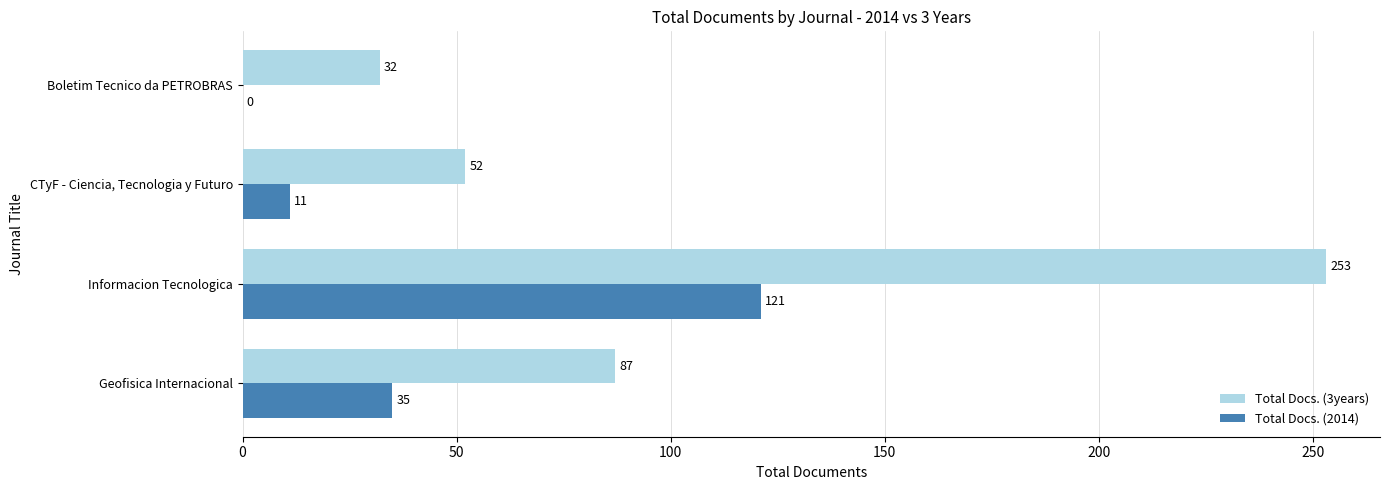

What is the sum of all Total Docs. (3years) values?

424